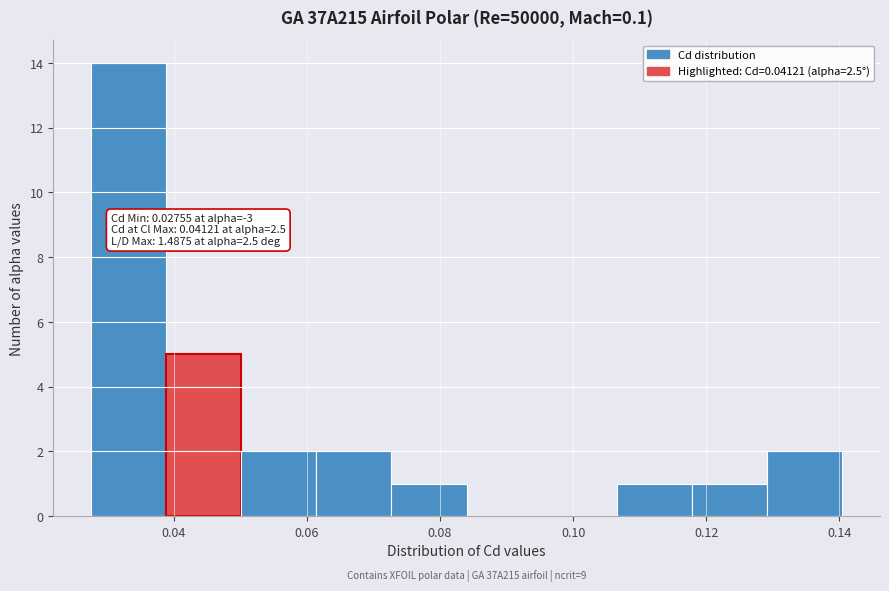

Which range on the x-axis has the tallest bar?

0.028 to 0.038